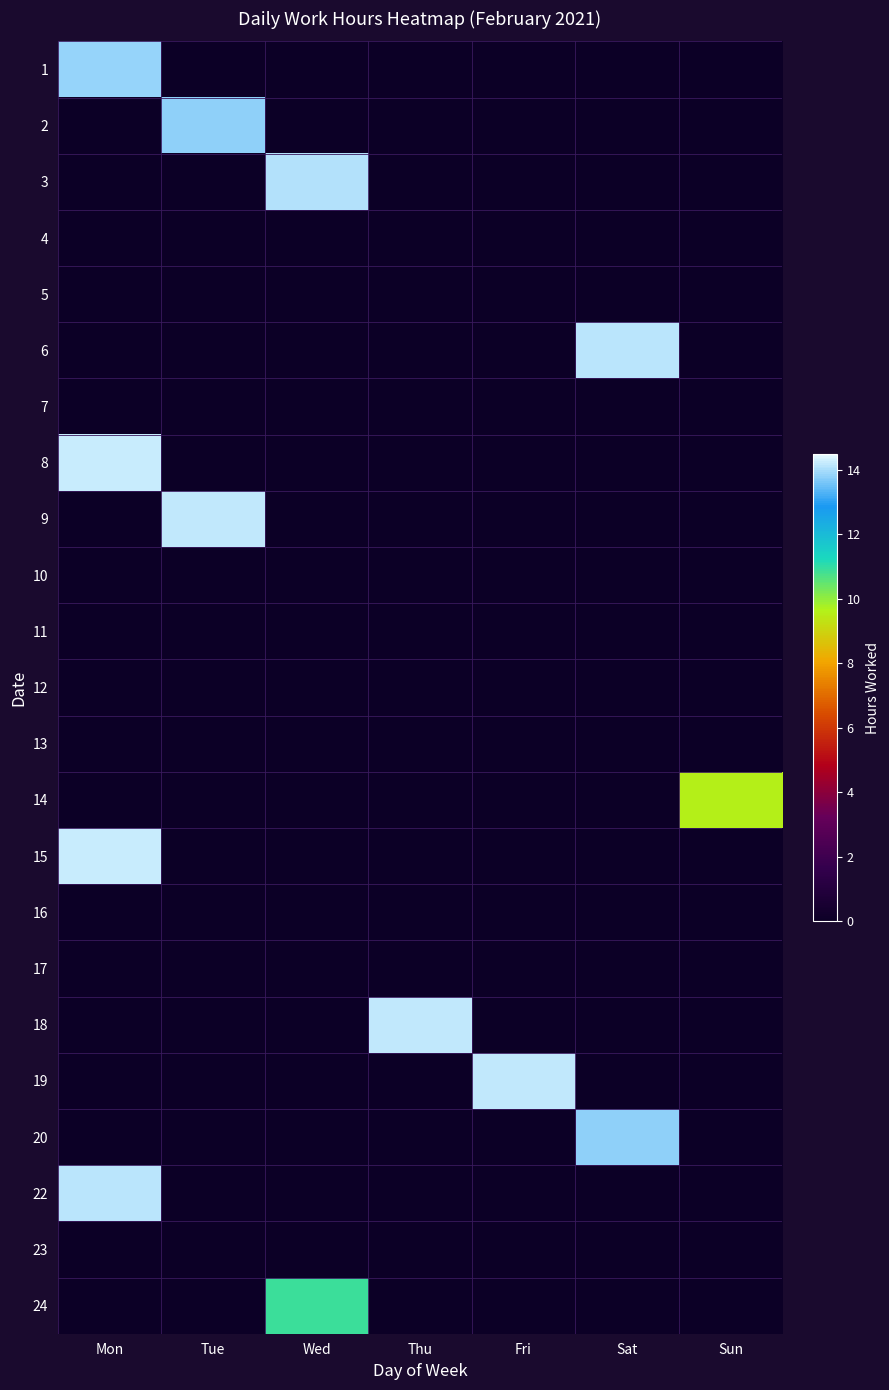

At Sat, list the series in order from smallest to largest.

1, 2, 3, 4, 5, 7, 8, 9, 10, 11, 12, 13, 14, 15, 16, 17, 18, 19, 22, 23, 24, 20, 6